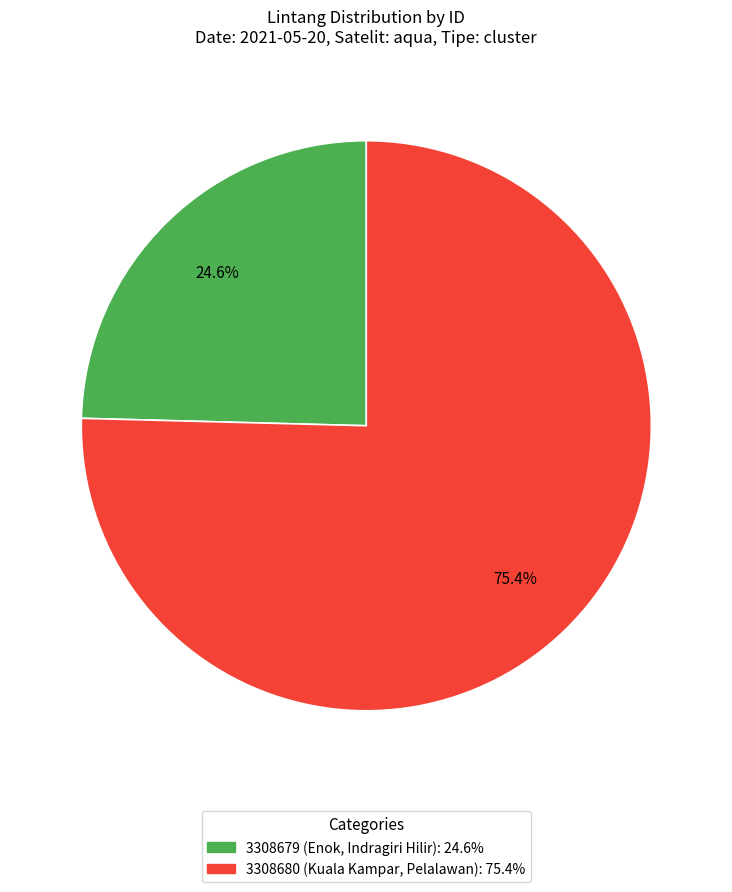

Which has a higher value, 3308679 (Enok, Indragiri Hilir) or 3308680 (Kuala Kampar, Pelalawan)?

3308680 (Kuala Kampar, Pelalawan)